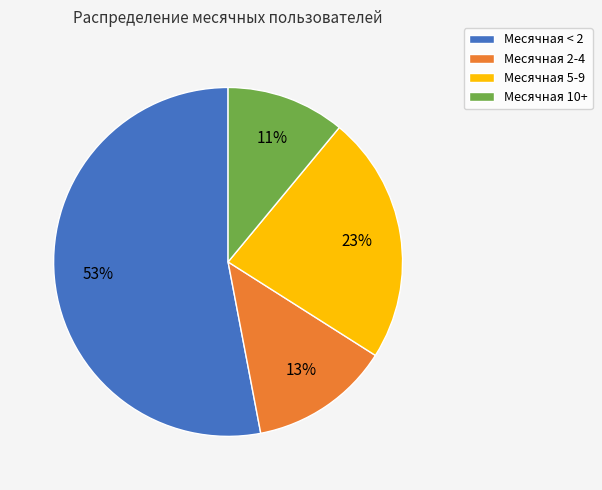

Does Месячная 5-9 account for over 50% of the chart?

No